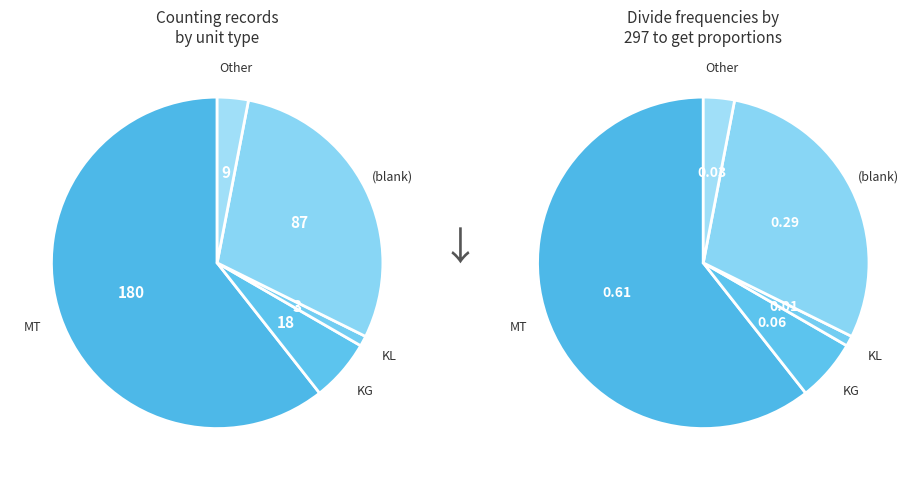

Between KG and MT, which is larger?

MT